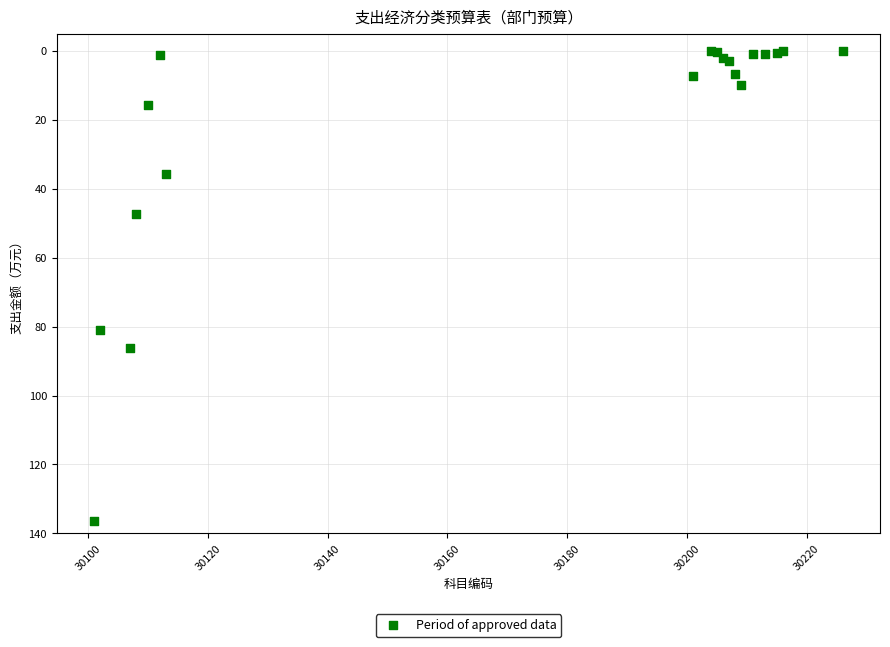

What Y value in the scatter plot is closest to 68?

80.9